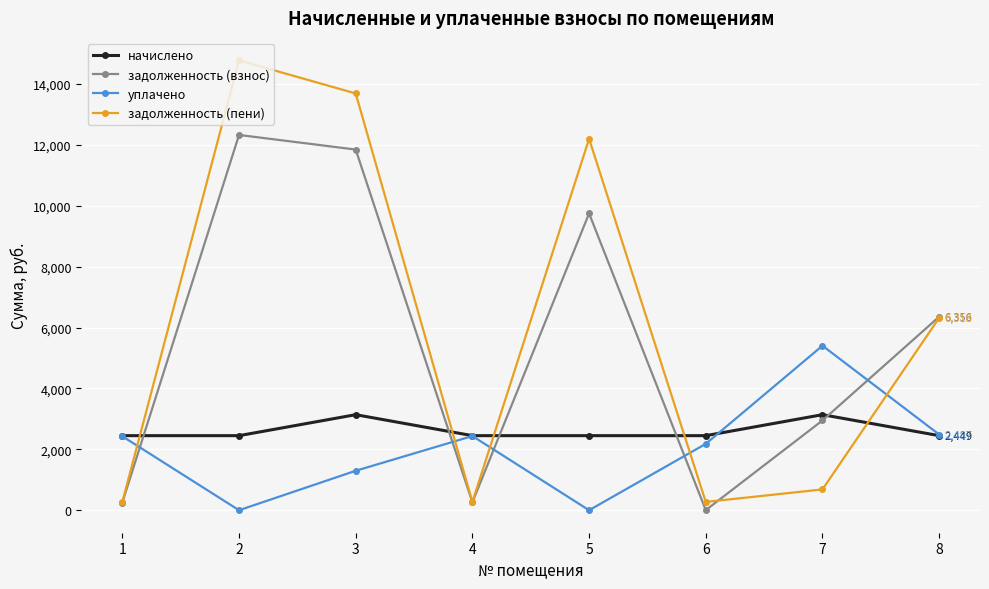

List the series in order of their peak value, highest first.

задолженность (пени), задолженность (взнос), уплачено, начислено